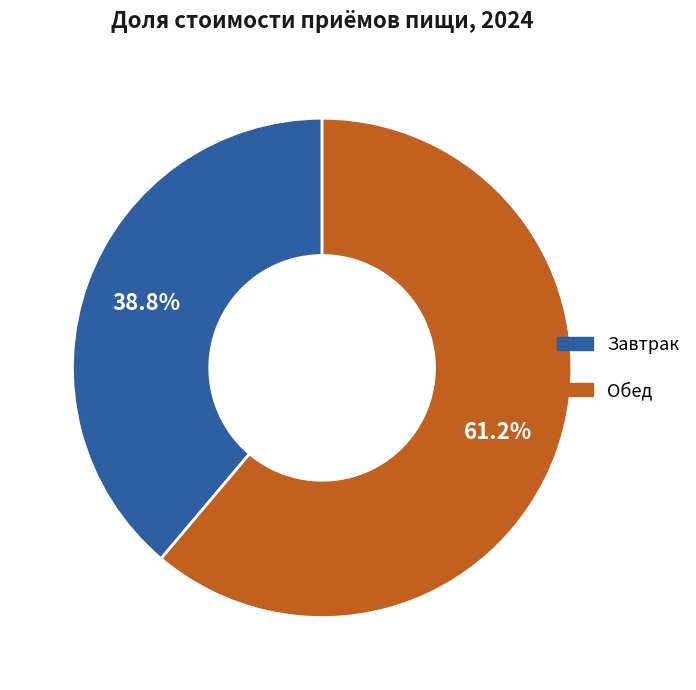

Which slice is the largest?

Обед